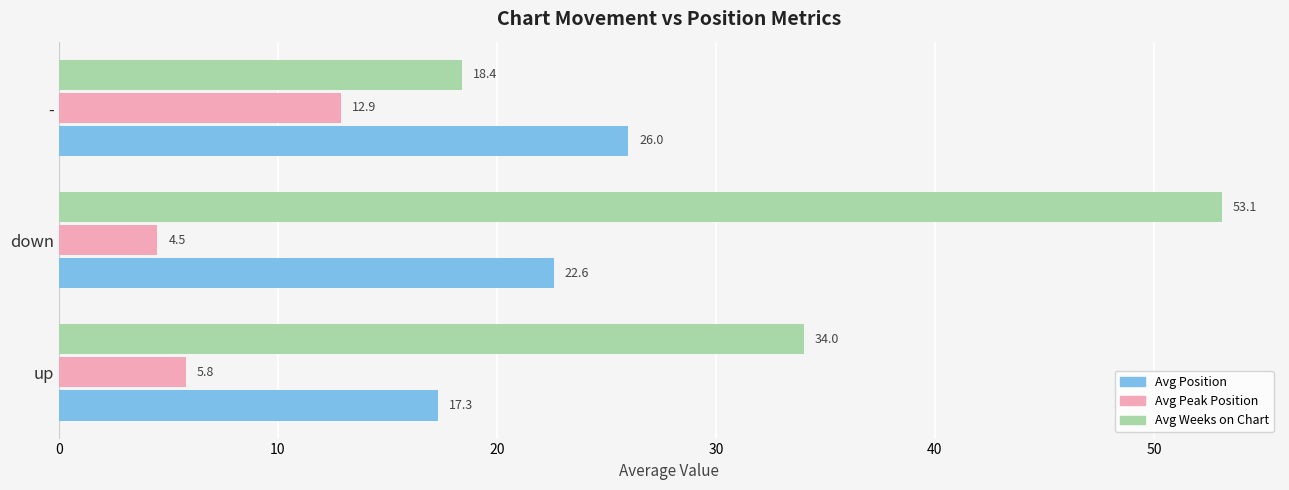

The Avg Weeks on Chart series shows 31.2 at down. True or false?

False